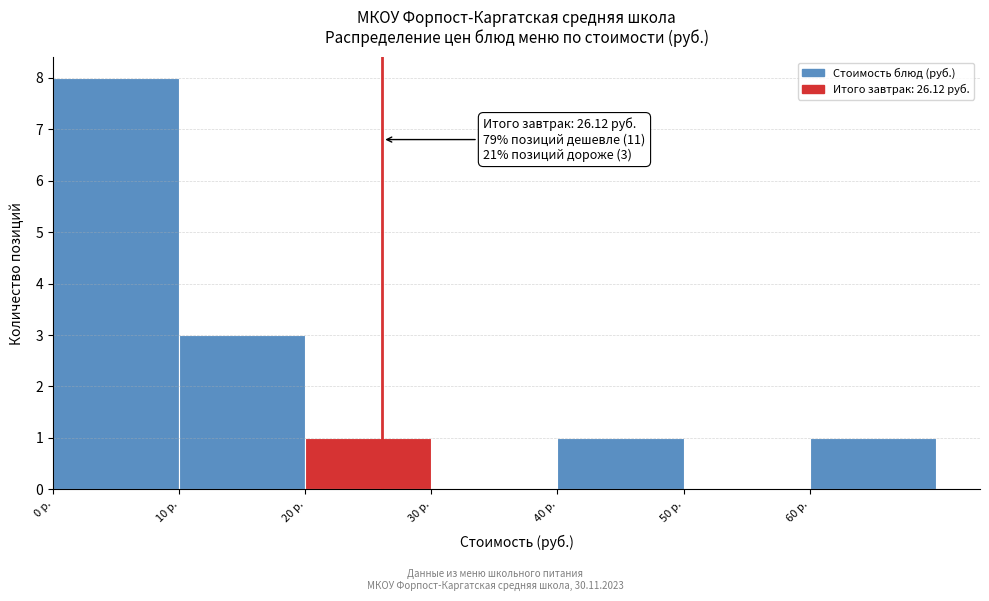

Over which range of the x-axis is the bar tallest?

0 to 10